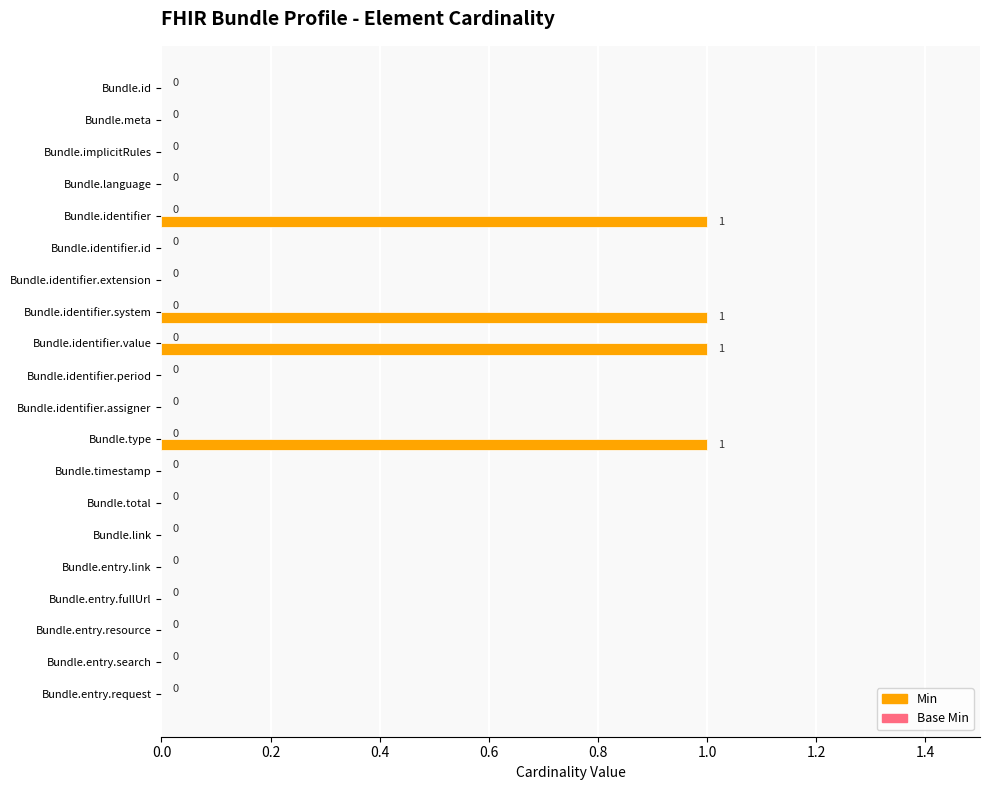

Reading bottom to top, what are all the values shown in this chart?

Bundle.entry.request=0	Bundle.entry.search=0	Bundle.entry.resource=0	Bundle.entry.fullUrl=0	Bundle.entry.link=0	Bundle.link=0	Bundle.total=0	Bundle.timestamp=0	Bundle.type=1	Bundle.identifier.assigner=0	Bundle.identifier.period=0	Bundle.identifier.value=1	Bundle.identifier.system=1	Bundle.identifier.extension=0	Bundle.identifier.id=0	Bundle.identifier=1	Bundle.language=0	Bundle.implicitRules=0	Bundle.meta=0	Bundle.id=0